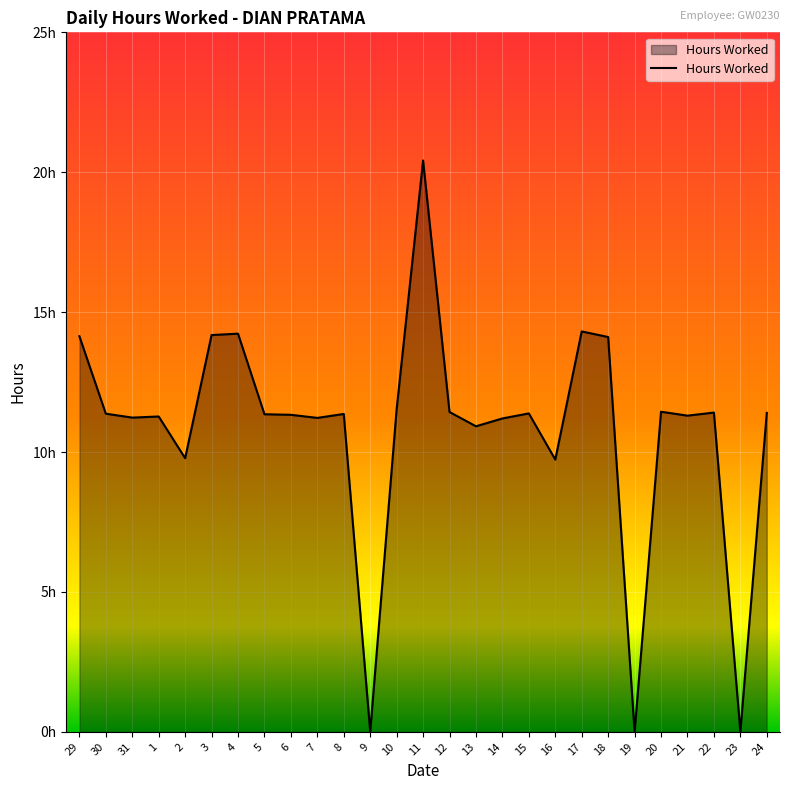

Does the chart display data point markers on the line(s)?

No